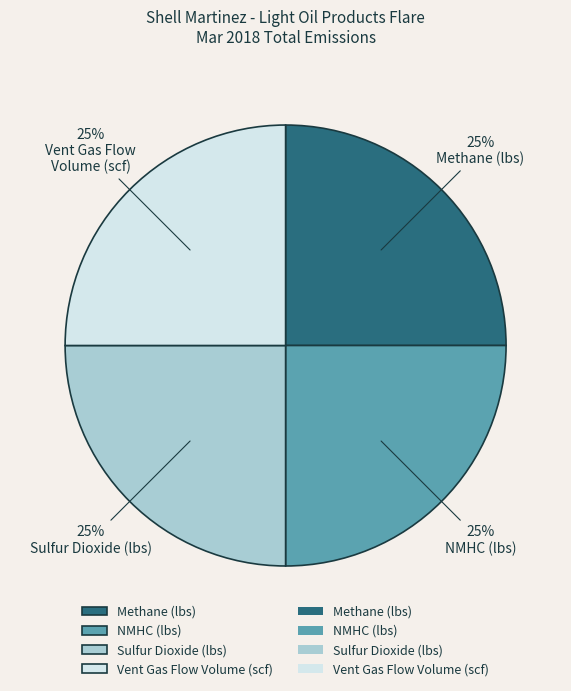

To the nearest percent, what is the average slice percentage?

25%